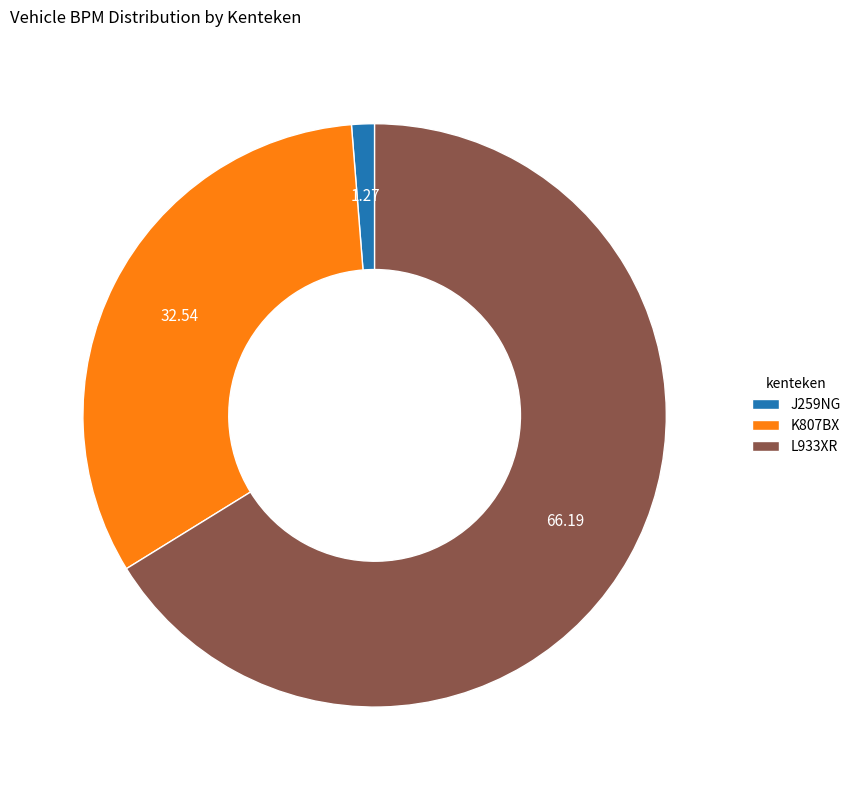

The K807BX slice represents 45% of the pie. True or false?

False